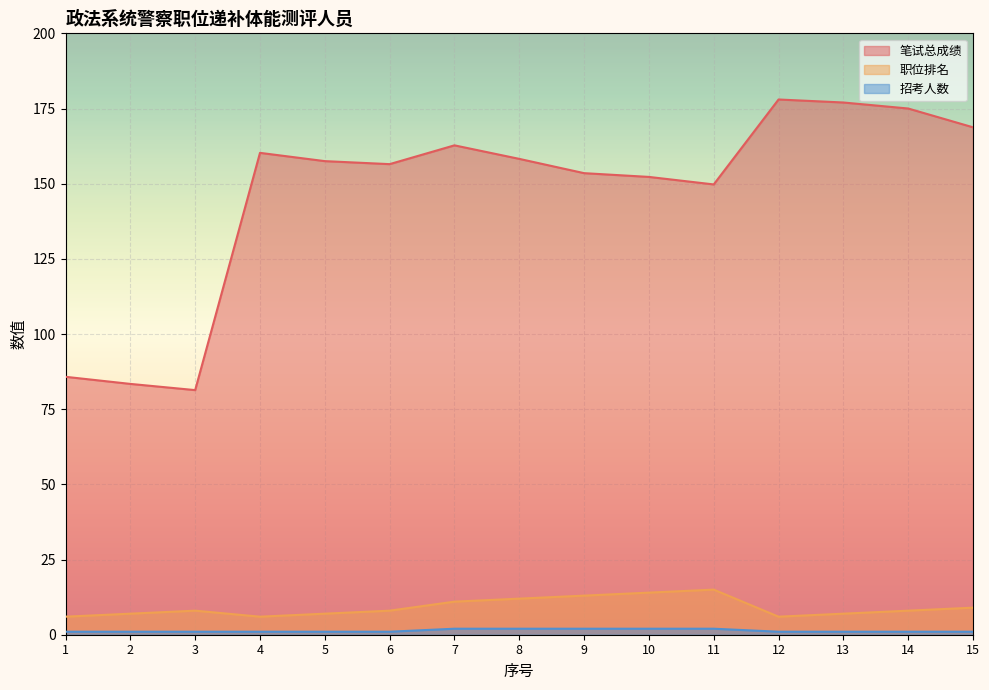

At which category is the sum across all series the highest?

12